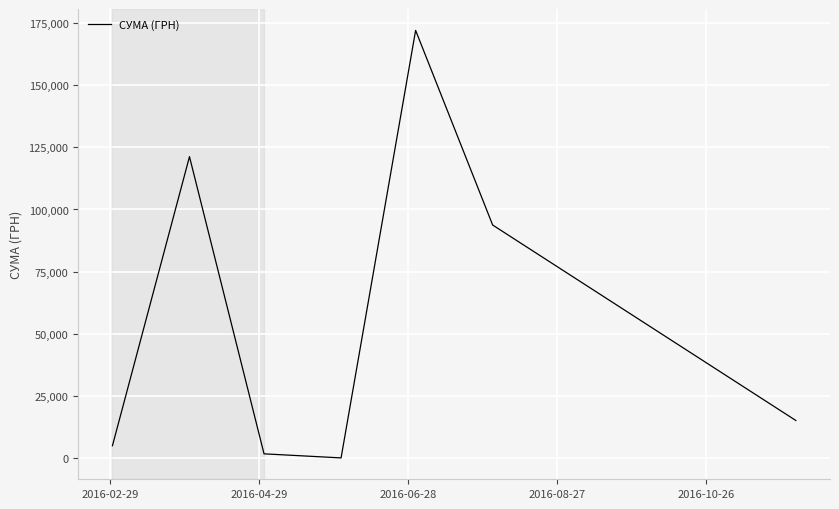

What is the minimum value shown in the chart?

240.0